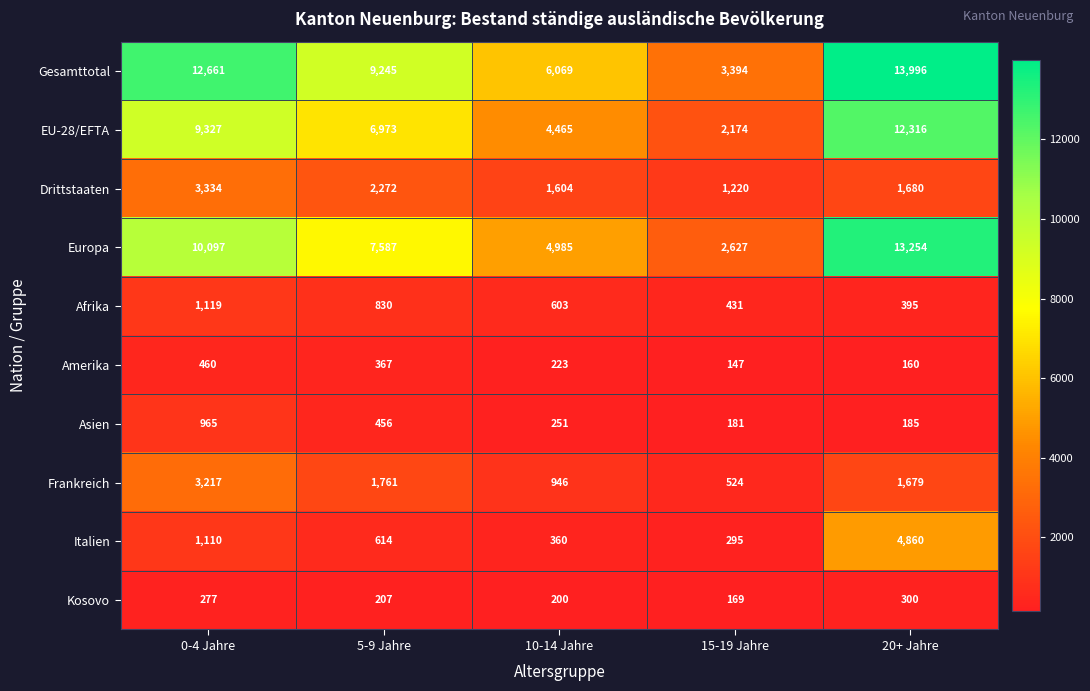

At which category is the sum across all series the highest?

20+ Jahre